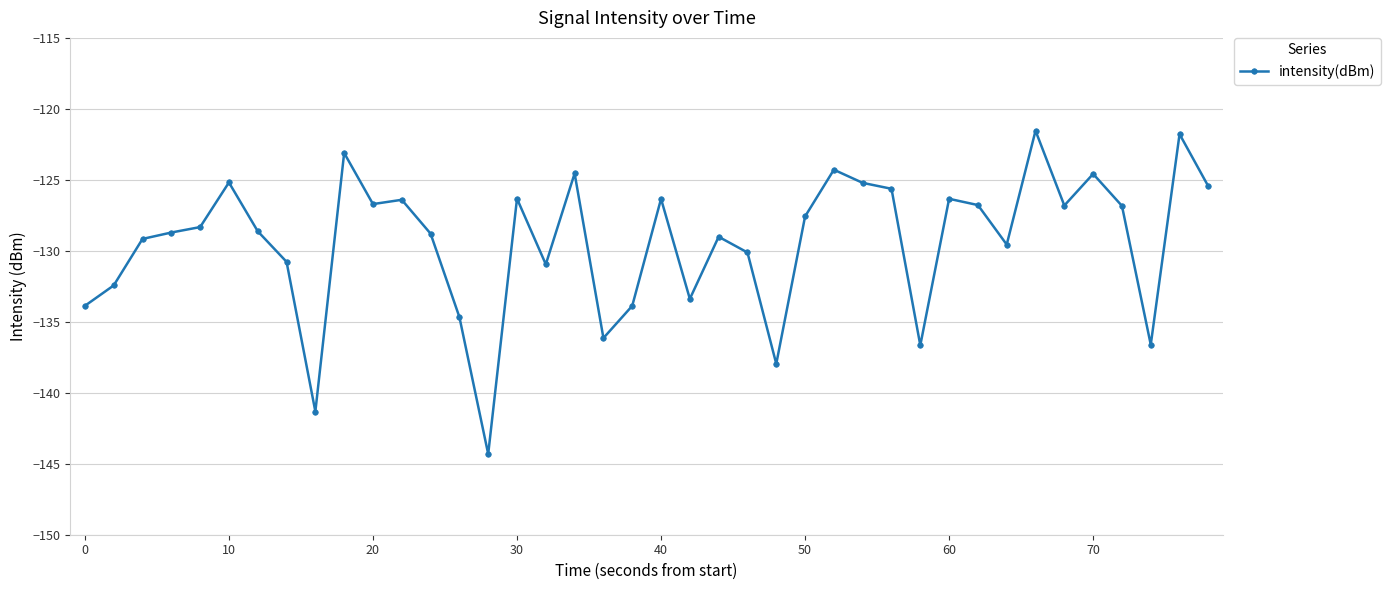

What is the difference between the second highest and second lowest values?

19.5